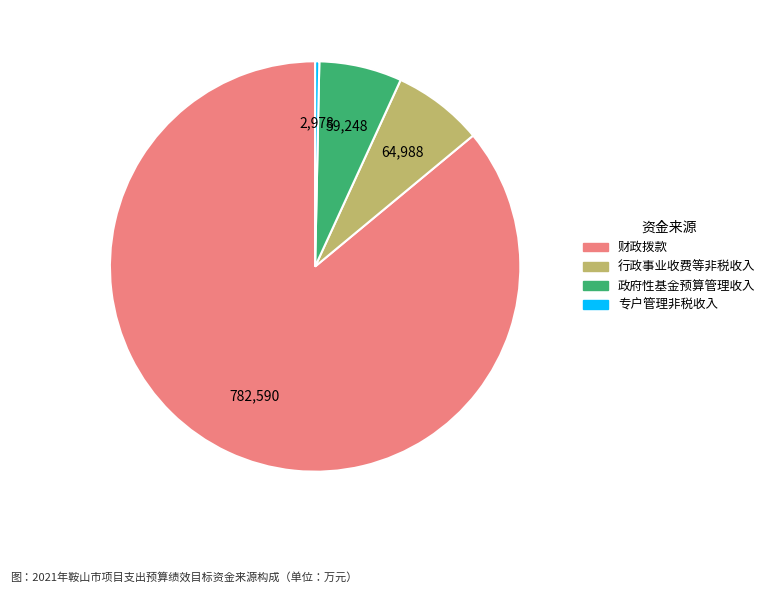

Which category accounts for the majority?

782,590